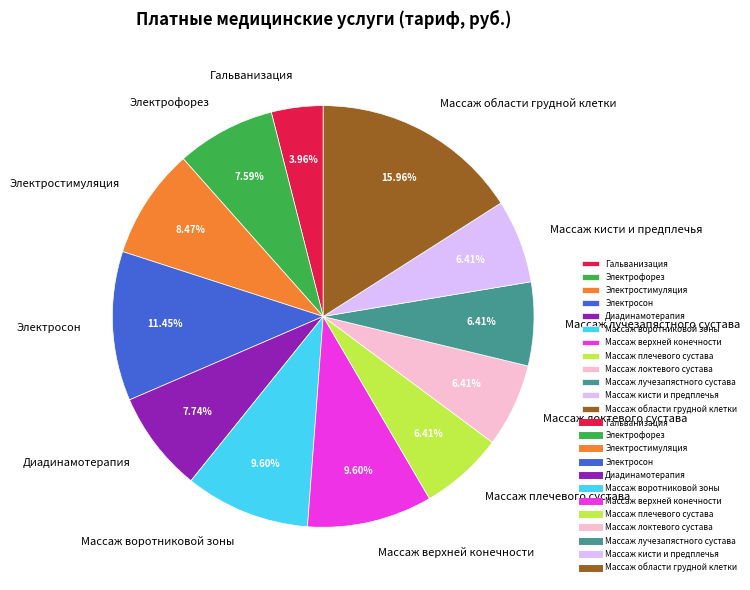

How many slices are in this pie chart?

12